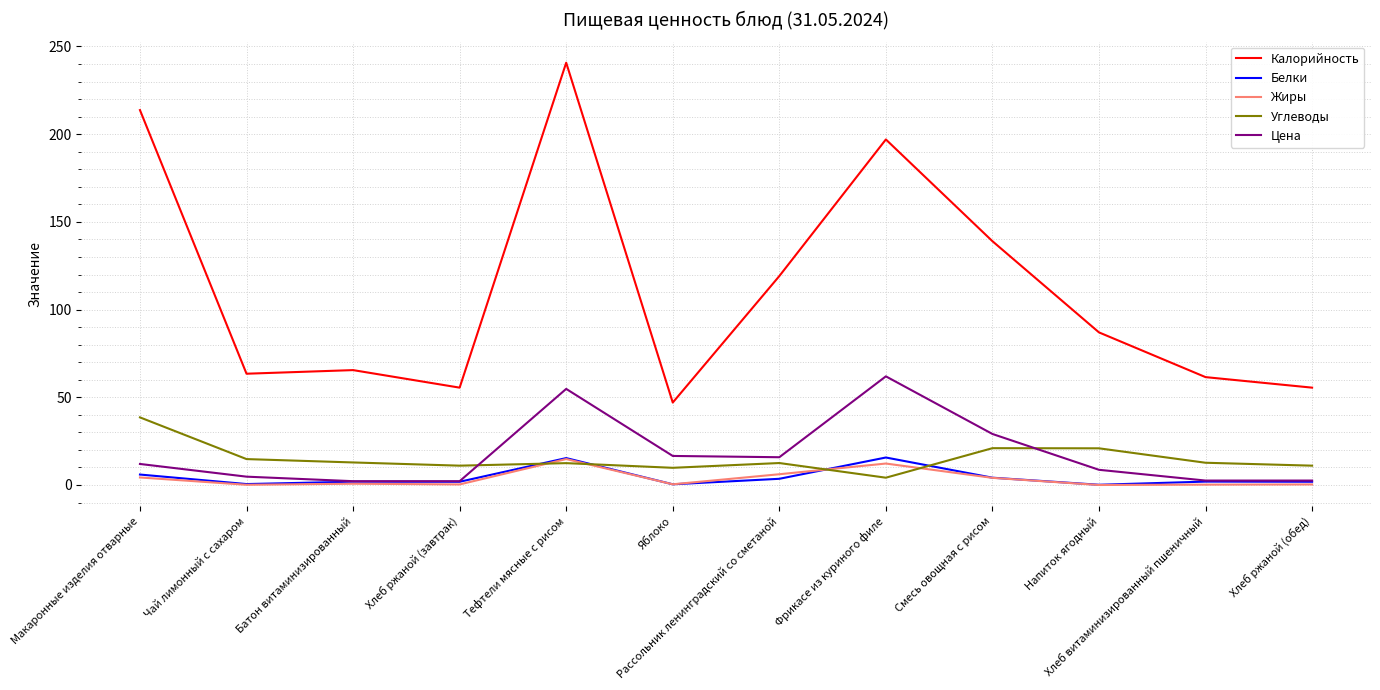

What is the minimum value for Калорийность?

47.0